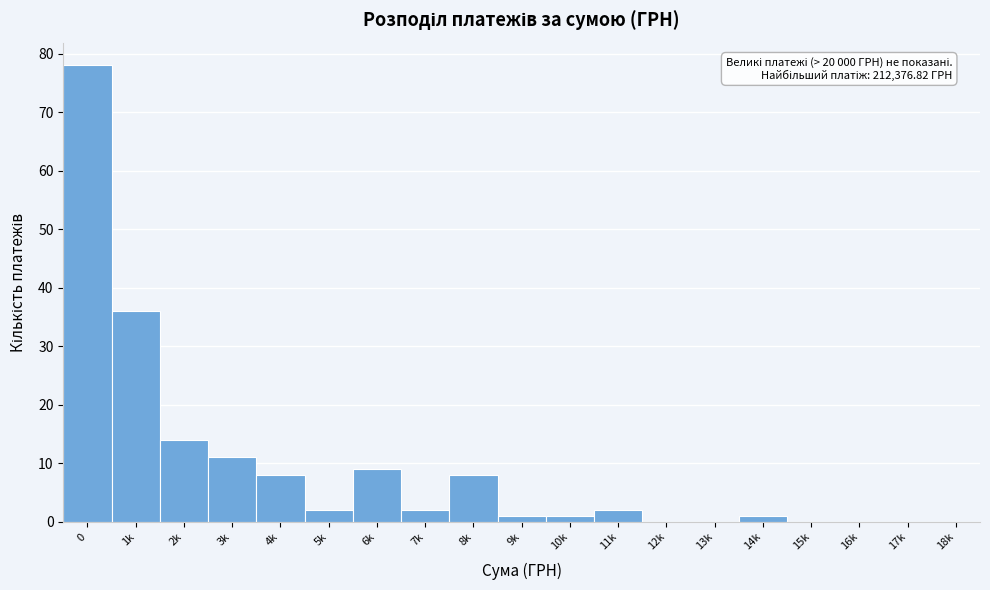

Reading left to right, extract all data points from this chart.

0=78	1k=36	2k=14	3k=11	4k=8	5k=2	6k=9	7k=2	8k=8	9k=1	10k=1	11k=2	12k=0	13k=0	14k=1	15k=0	16k=0	17k=0	18k=0